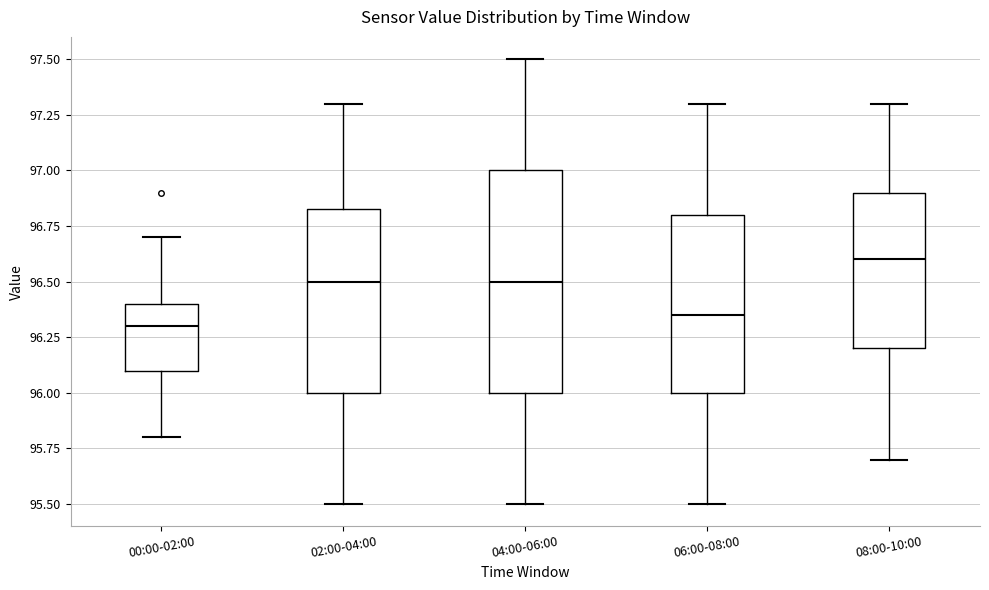

Where does the upper whisker of the box for 06:00-08:00 end on the y-axis? The values are not printed on the chart, so give them approximately, as read against the axis.

97.30